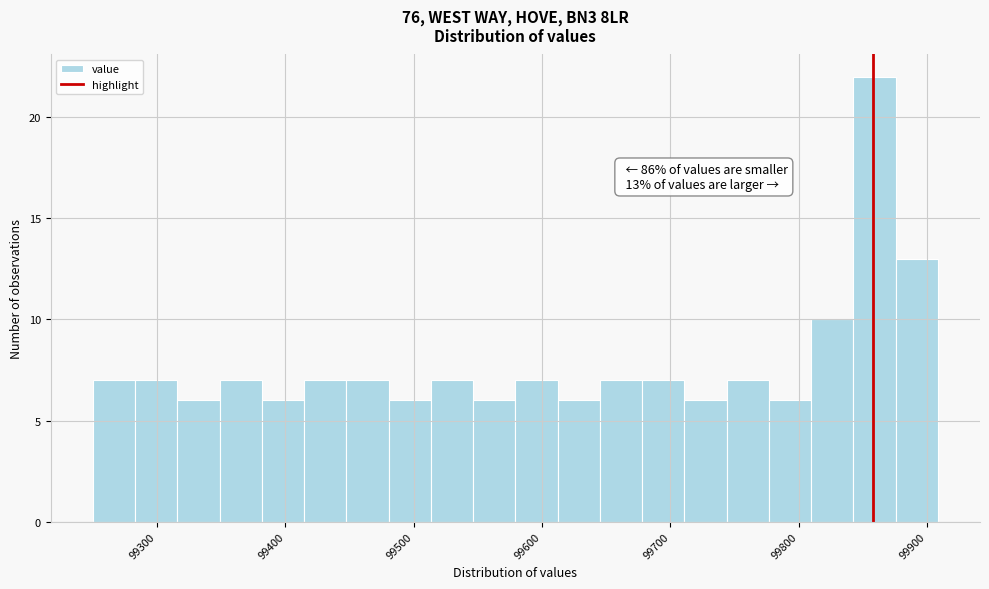

Read against the x-axis, roughly where is the centre of the tallest bar?

99860